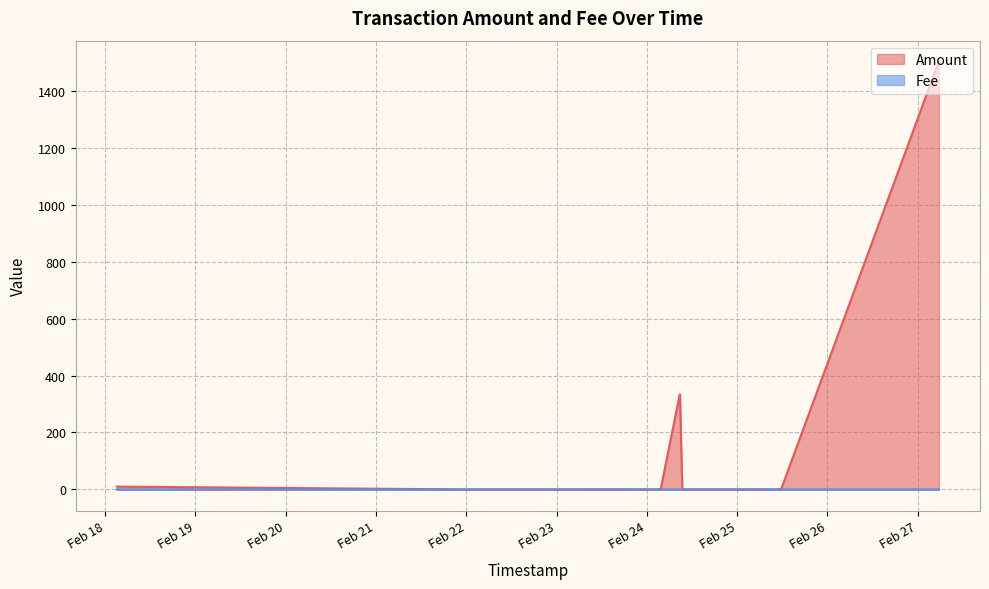

The value of Fee at 2022-02-24 08:49:22 is 0.0. True or false?

False